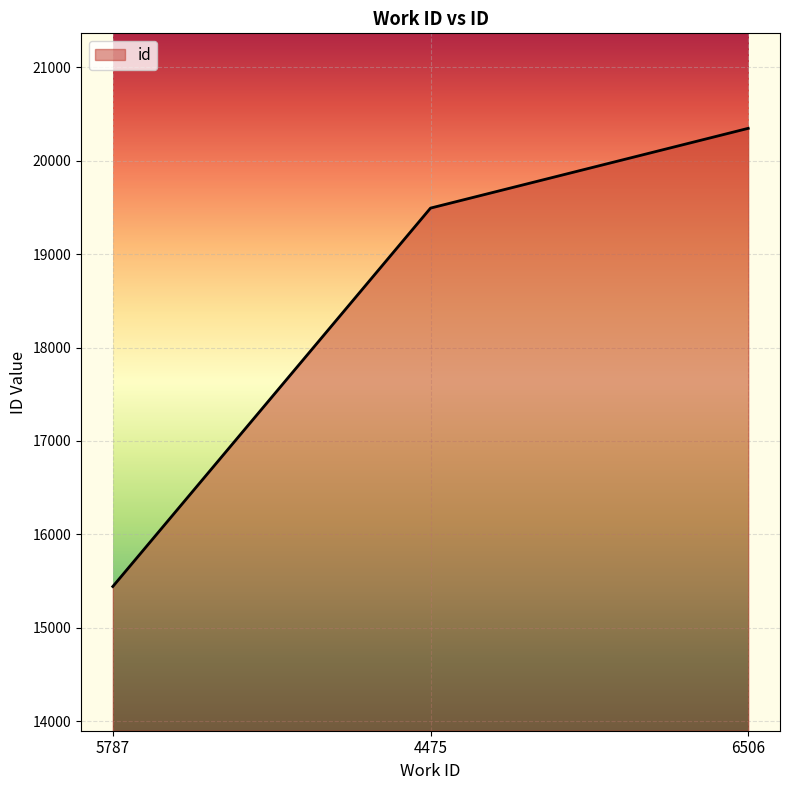

What is the ratio of the value at 4475 to the value at 6506?

1.0